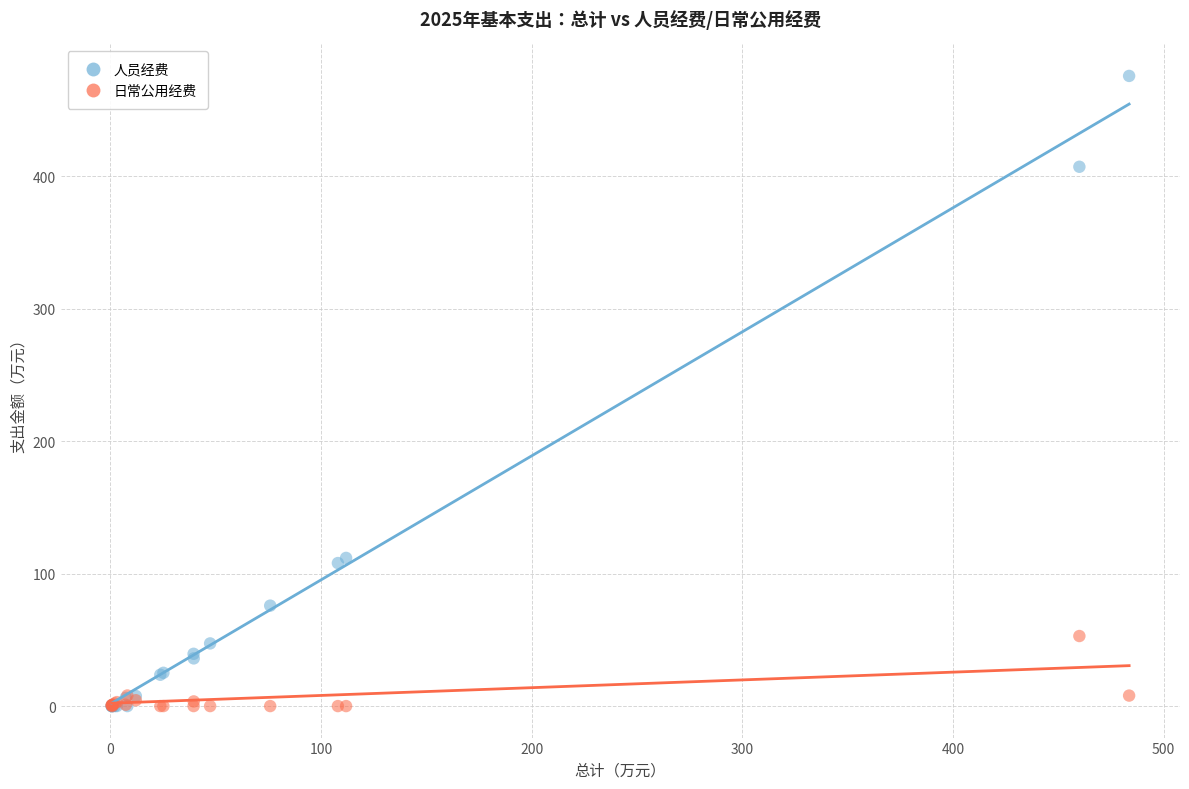

What are all the series names shown in the legend?

人员经费, 日常公用经费